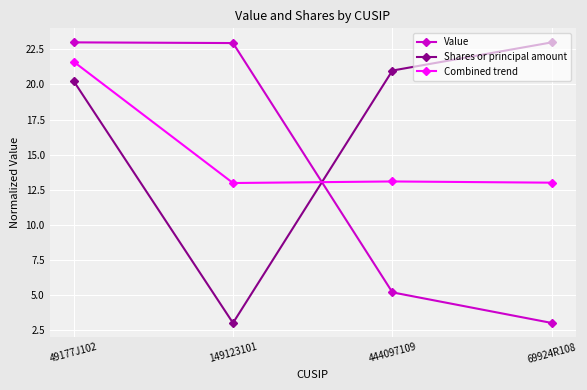

The Combined trend series shows 13.1 at 444097109. True or false?

True